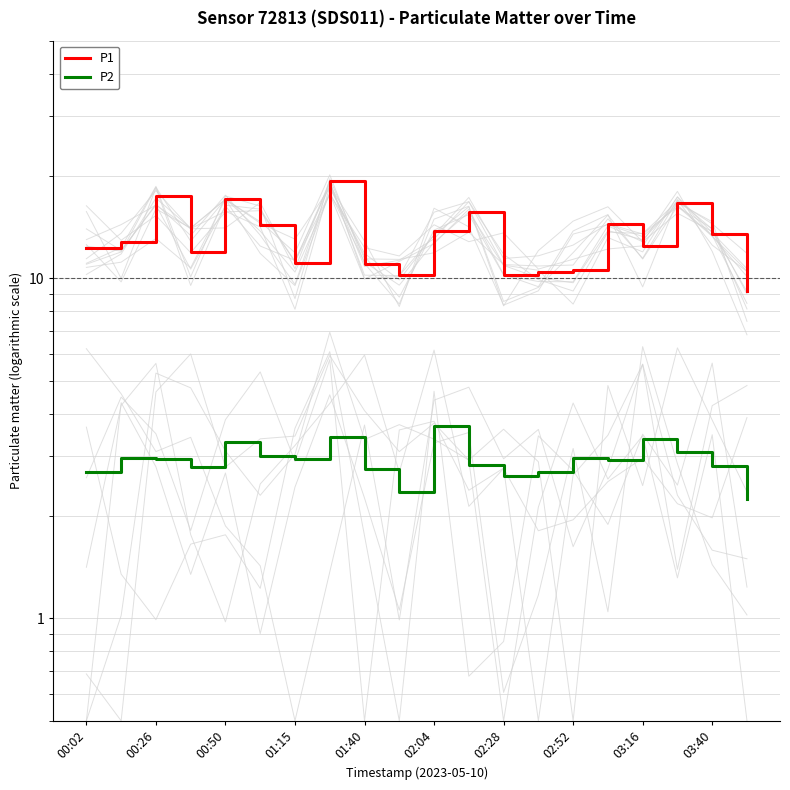

What is the approximate value of P2 at 01:40?

2.8